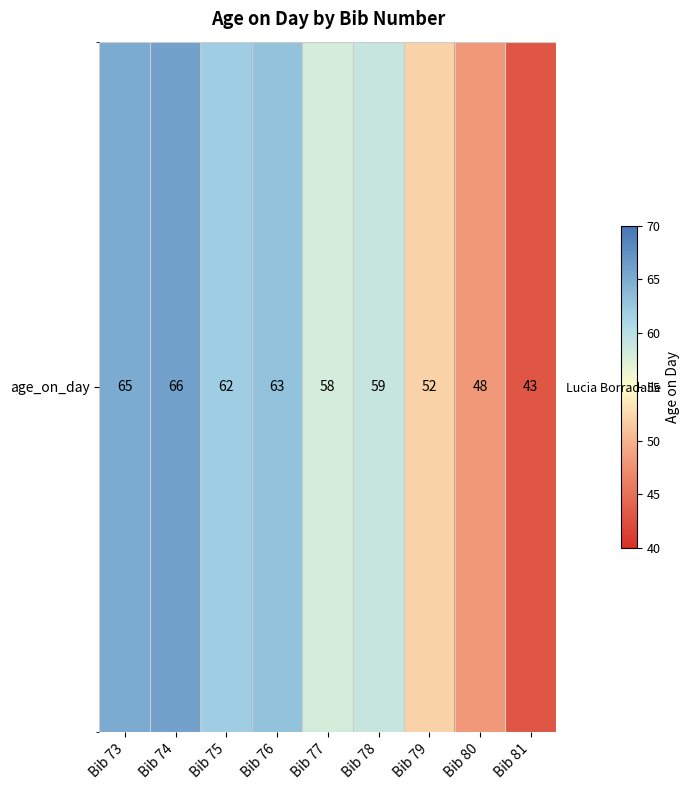

The value at Bib 75 is 21. True or false?

False